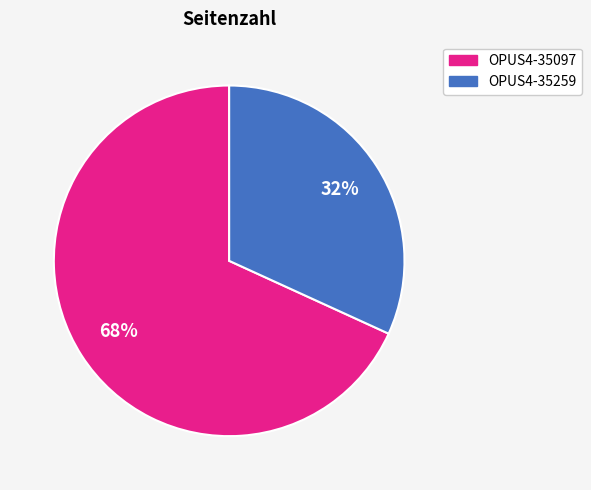

Combined, do OPUS4-35097 and OPUS4-35259 account for over 50%?

Yes